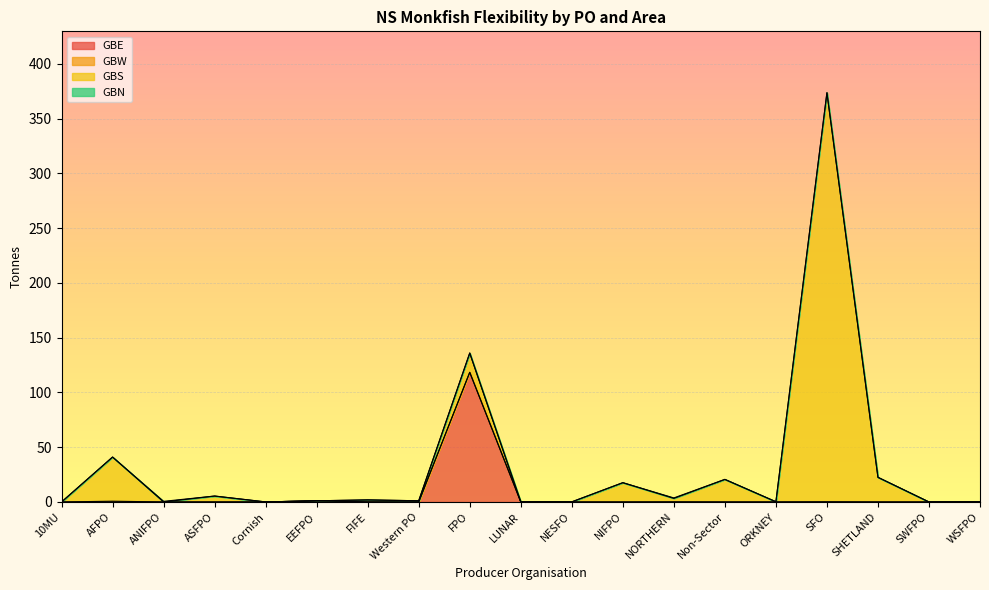

True or false: GBW and GBE intersect in this chart.

False